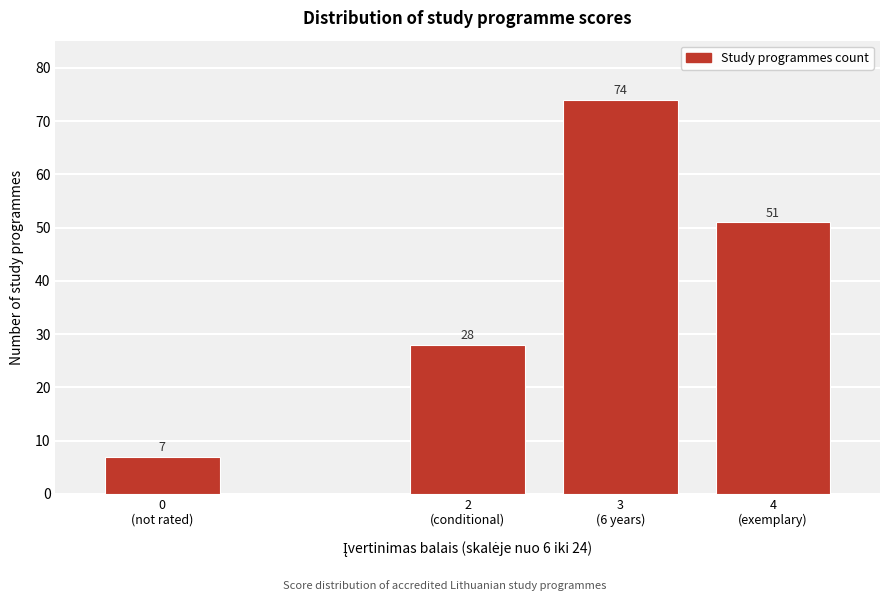

Reading left to right, transcribe all the data shown in this chart.

7	28	74	51